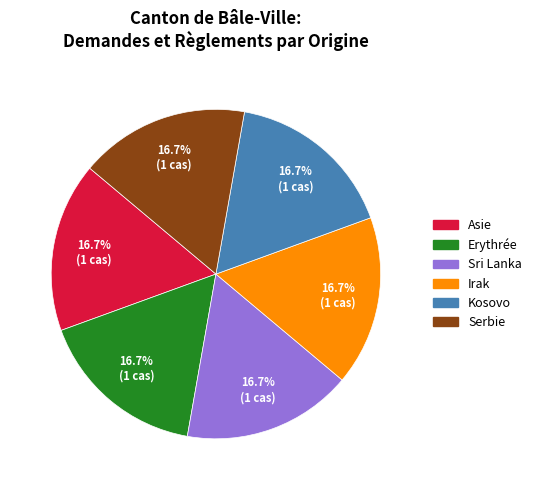

Is there any slice that represents more than half of the pie?

No